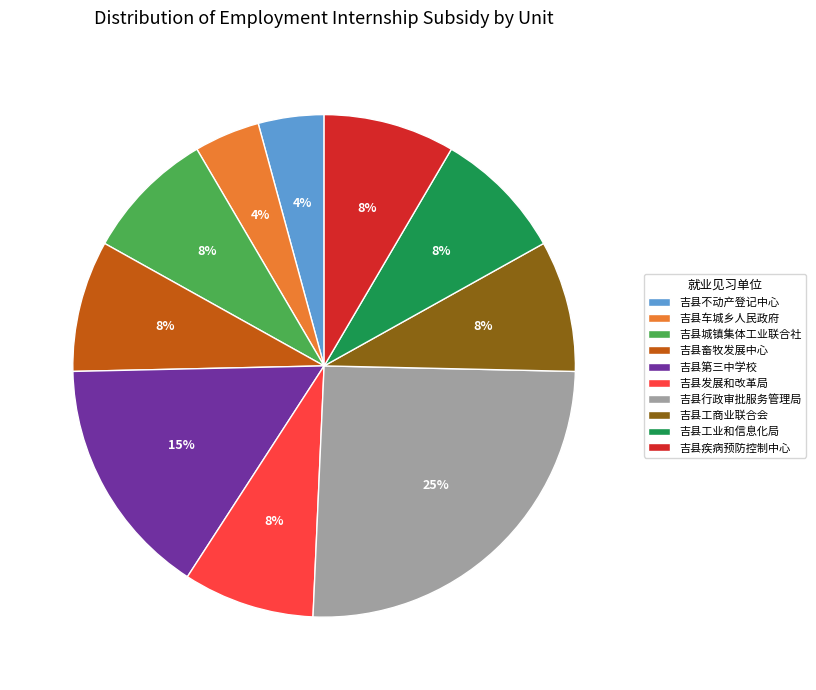

Does any single category account for the majority?

No